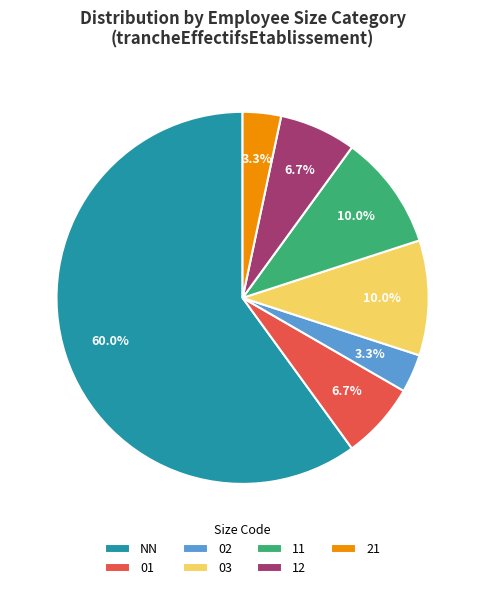

Does 03 represent more than half of the total?

No